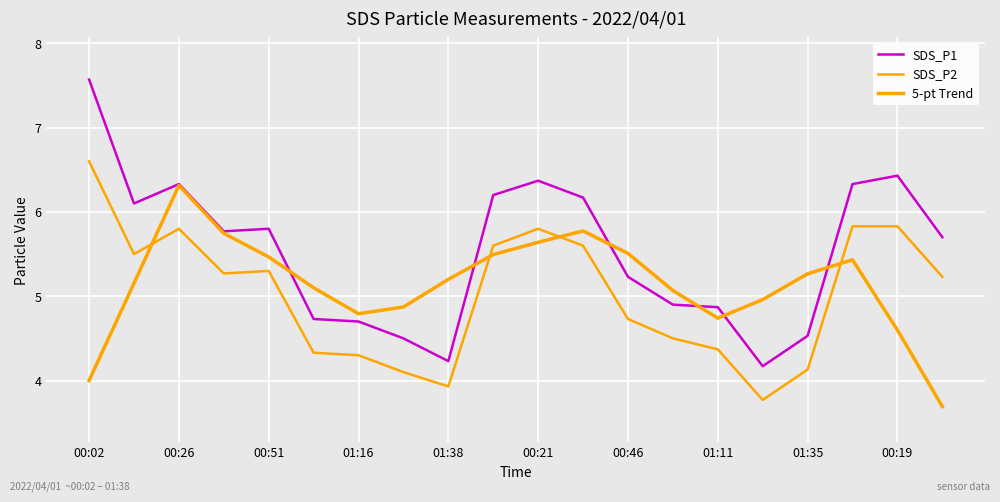

Does the chart display data point markers on the line(s)?

No